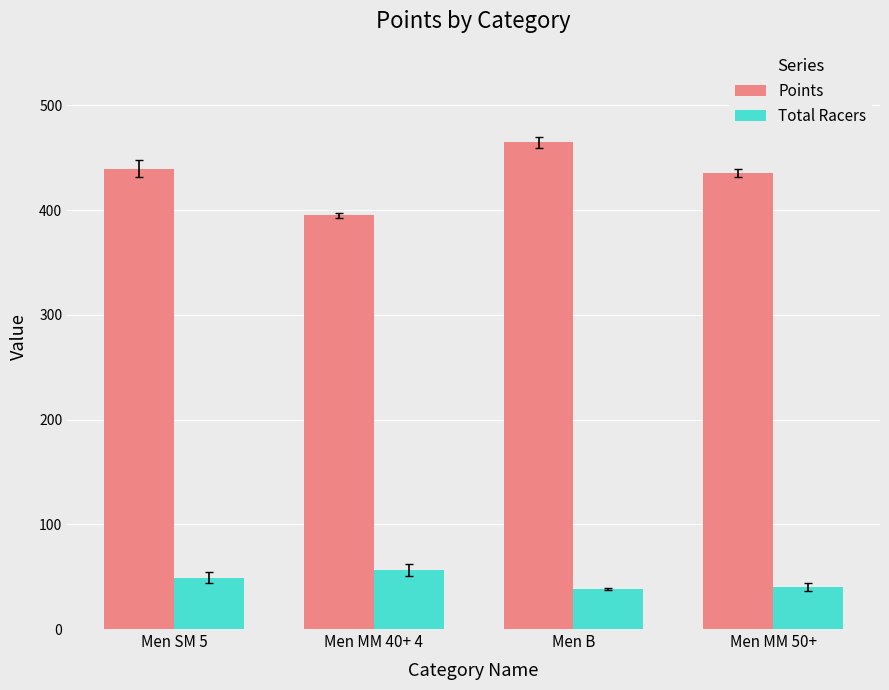

At which label does Points first exceed 439?

Men SM 5